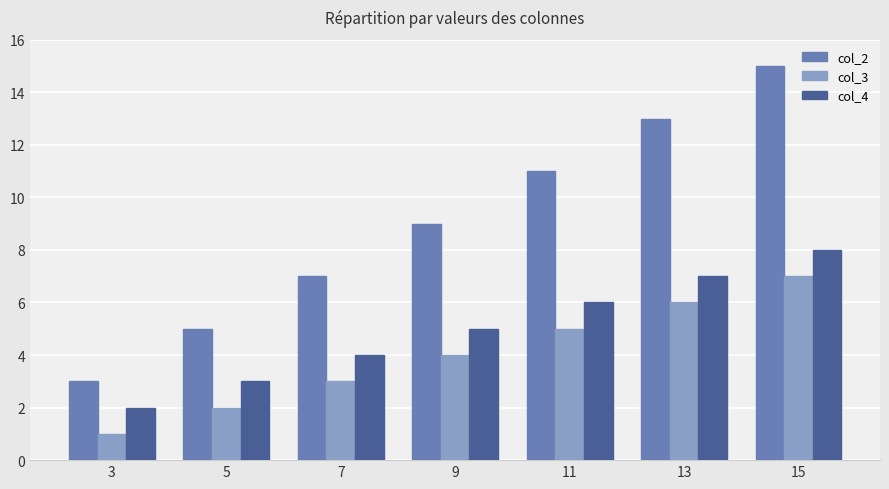

What value does the col_2 series have at 11, to the nearest 10?

10